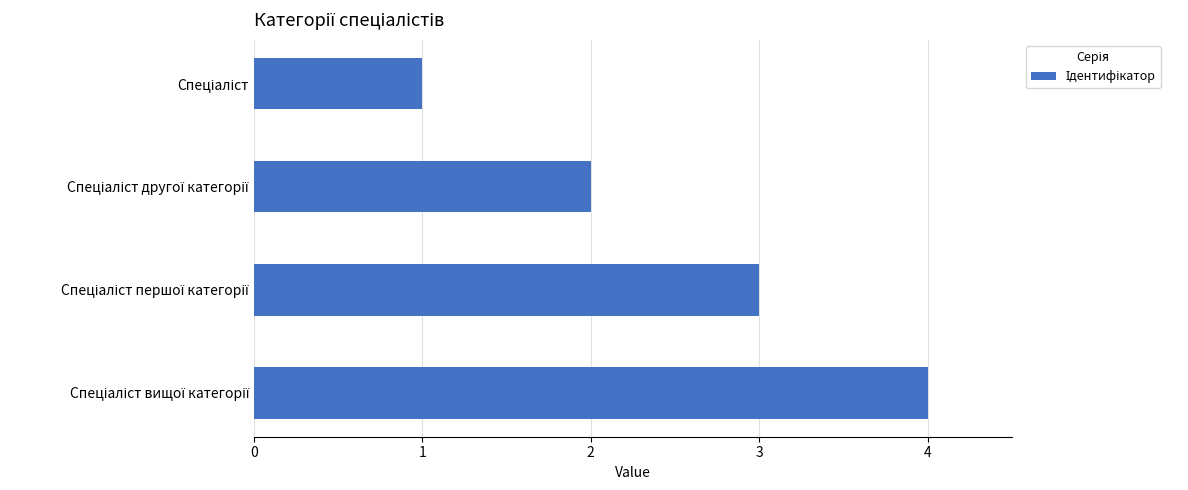

What is the sum of all values?

10